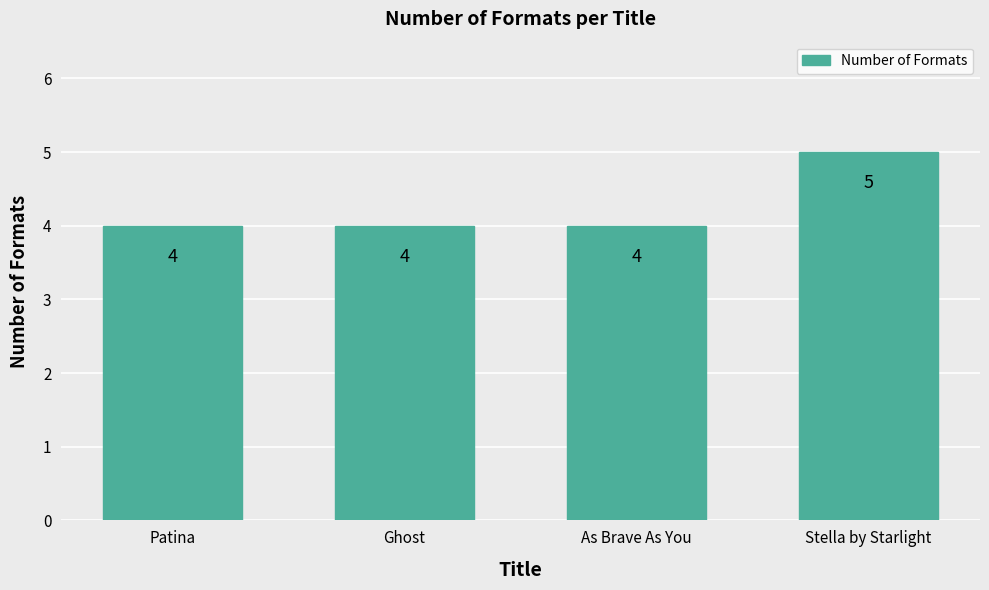

Approximately how many times larger is the value at Patina compared to As Brave As You?

1.0